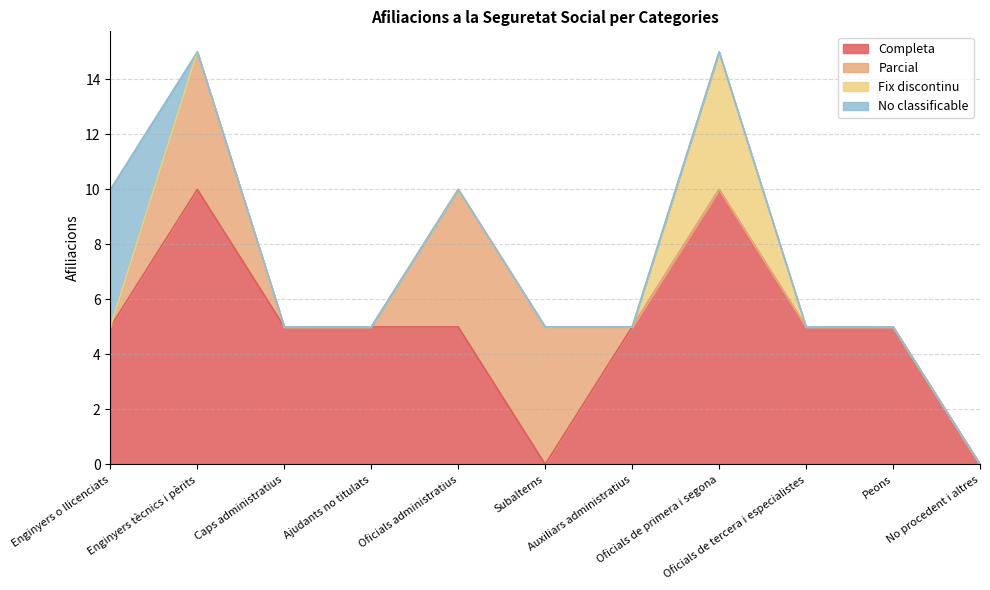

The value of Parcial at Enginyers tècnics i pèrits is 2. True or false?

False